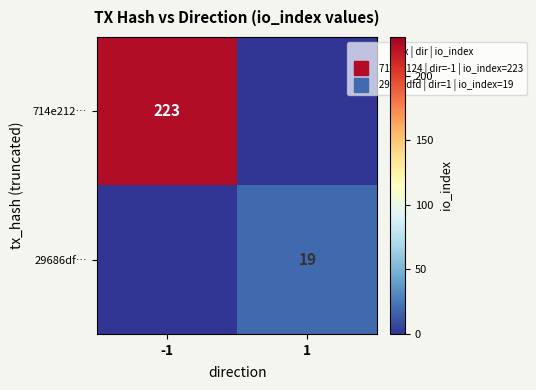

How many series are shown in this chart?

2